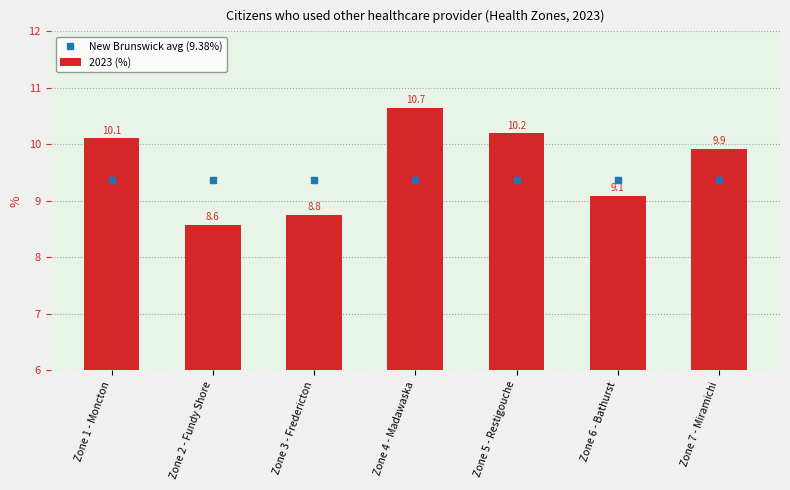

Is it true that 2023 (%) equals 3.4 at Zone 5 - Restigouche?

False